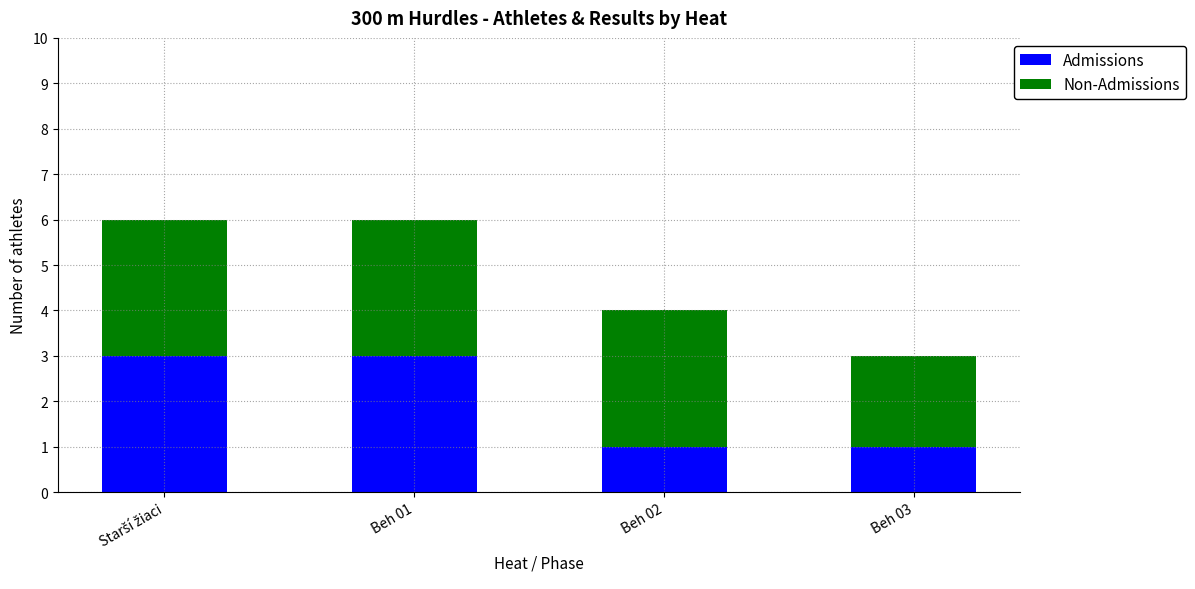

What is the sum of all Admissions values?

8